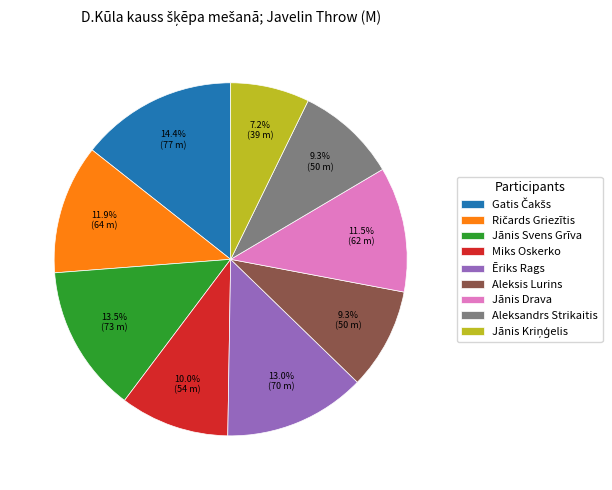

Combined, do Aleksandrs Strikaitis and Jānis Drava account for over 50%?

No